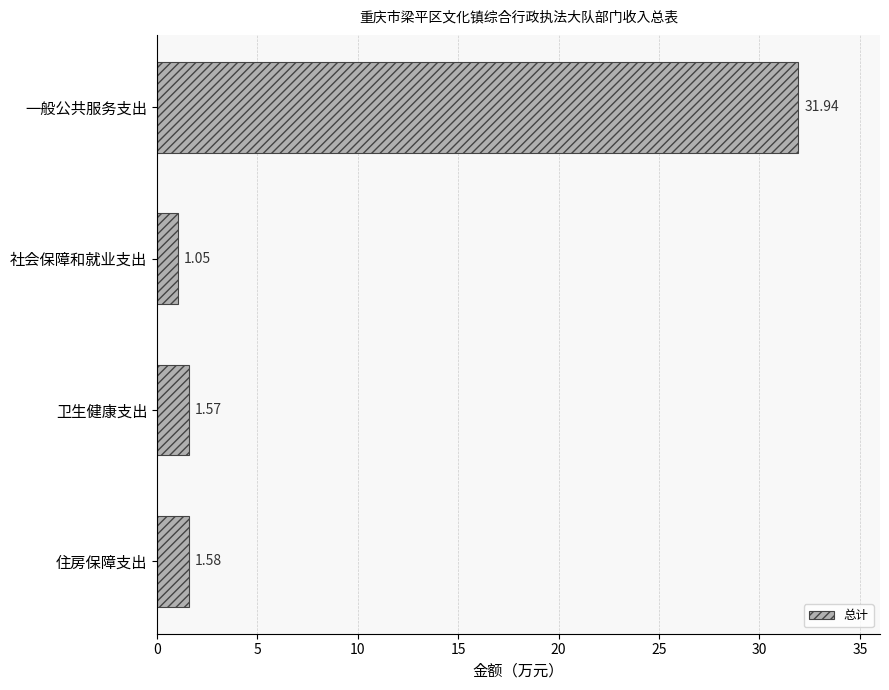

Does the chart contain any negative values?

No